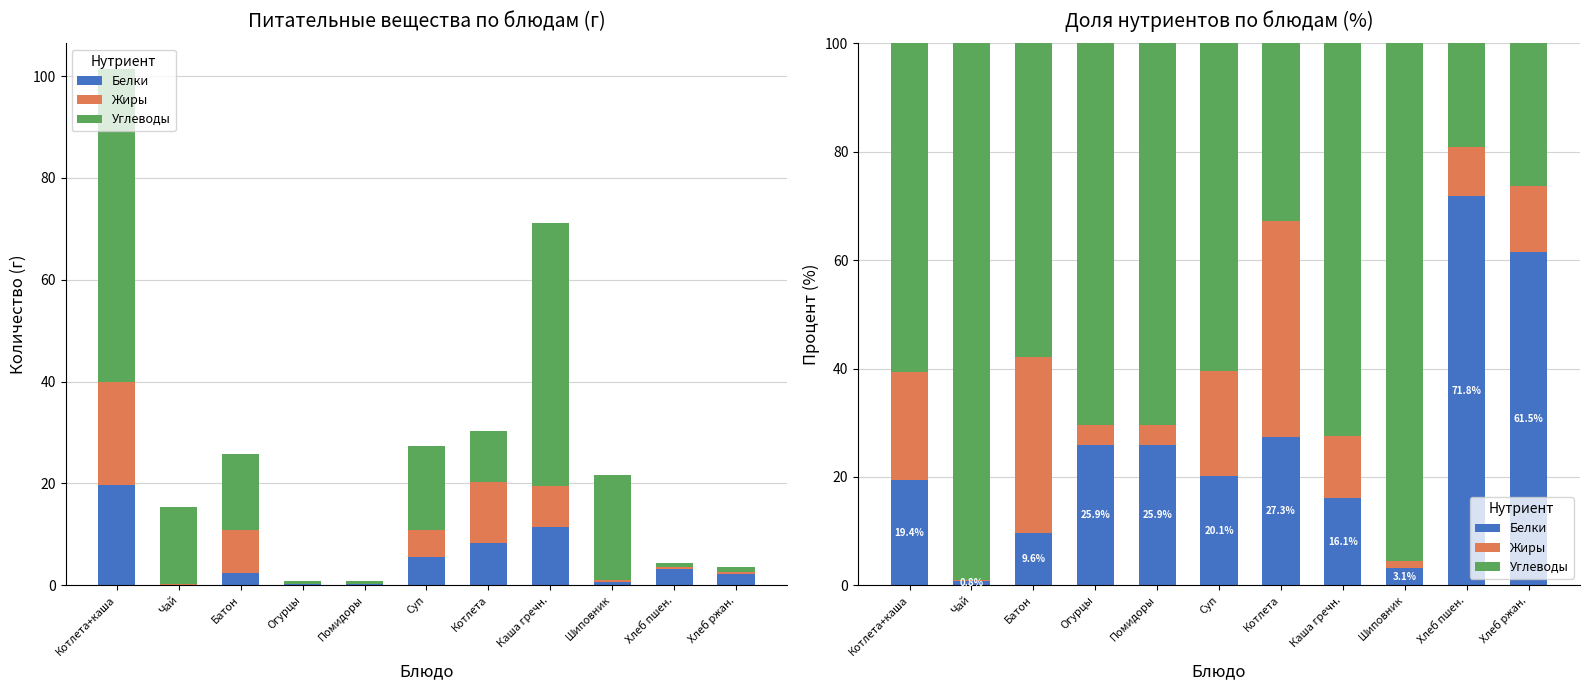

What is the label of the 4th bar from the left?

Огурцы